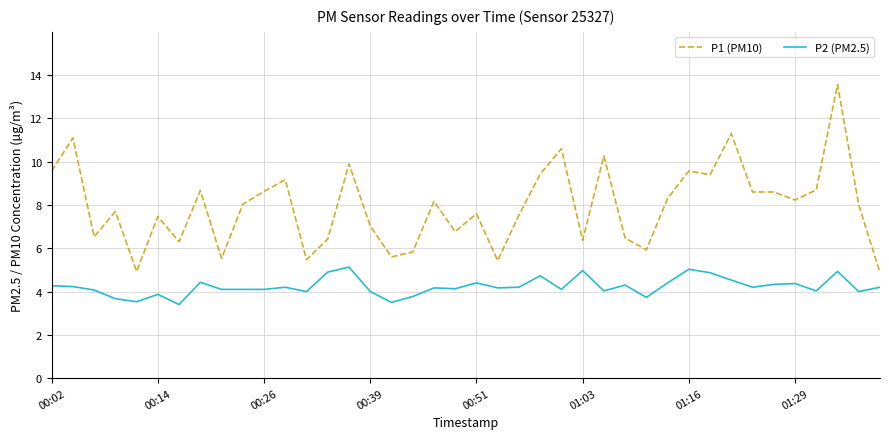

What is the difference between the maximum and minimum values in the P2 (PM2.5) series?

1.7